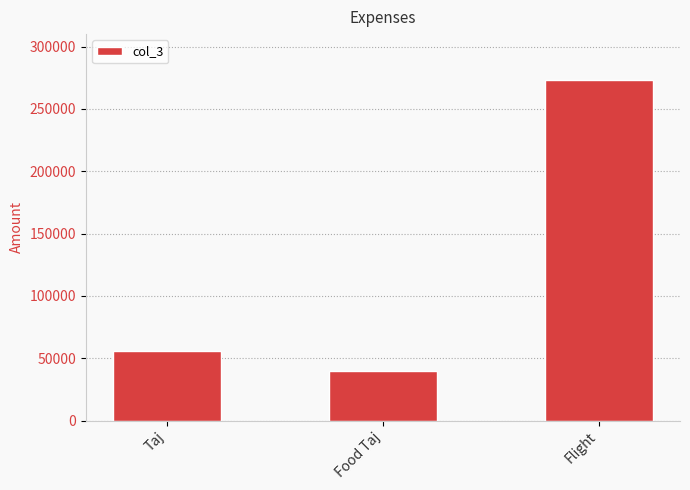

Is it true that the value at Food Taj is 40000?

True